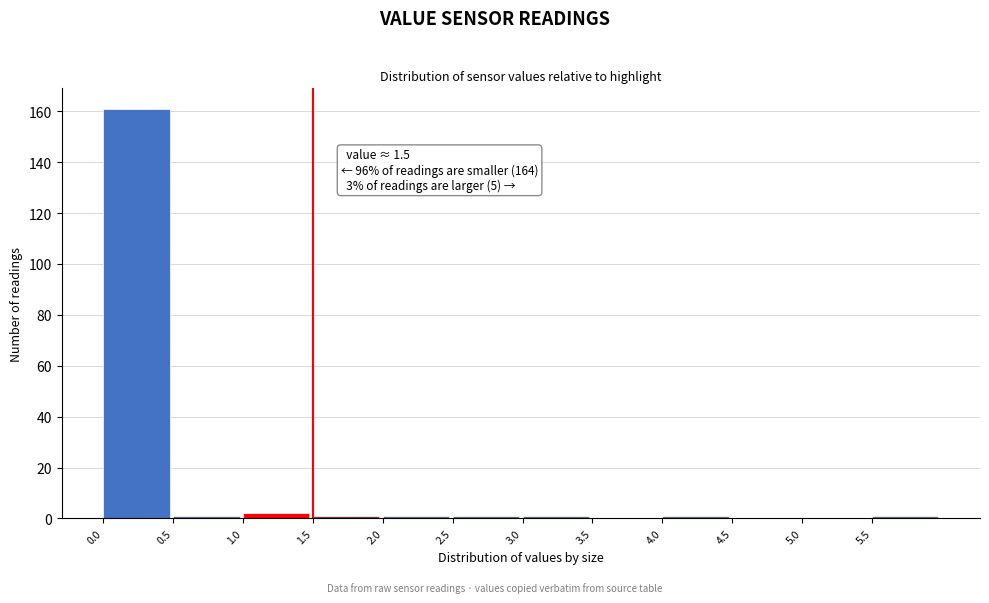

Which range on the x-axis has the tallest bar?

0.0 to 0.5